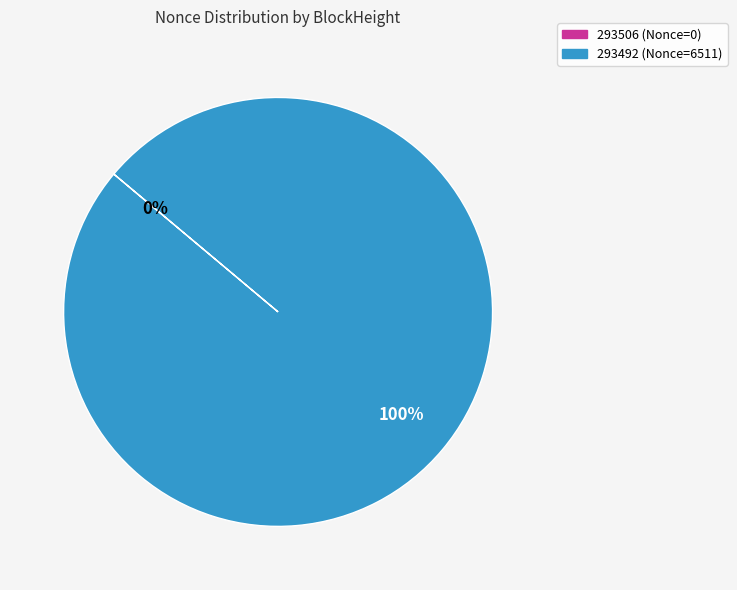

What is the largest slice in the pie chart?

293492 (Nonce=6511)